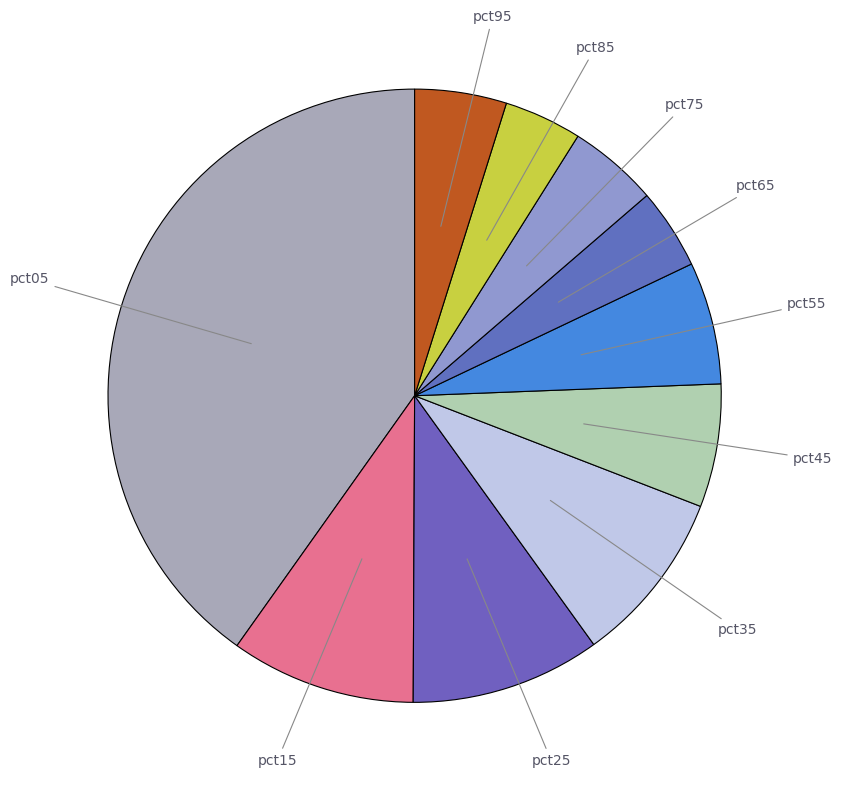

Combined, do pct25 and pct85 account for over 50%?

No